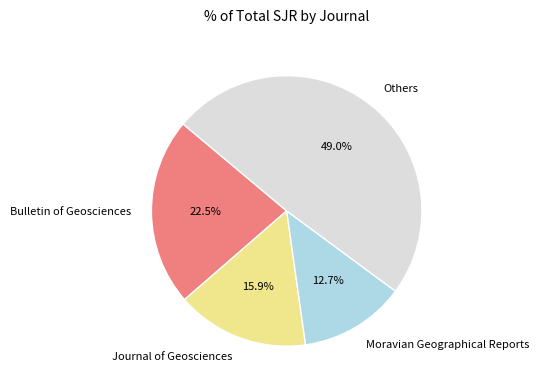

Rank the categories by value from lowest to highest.

Moravian Geographical Reports, Journal of Geosciences, Bulletin of Geosciences, Others